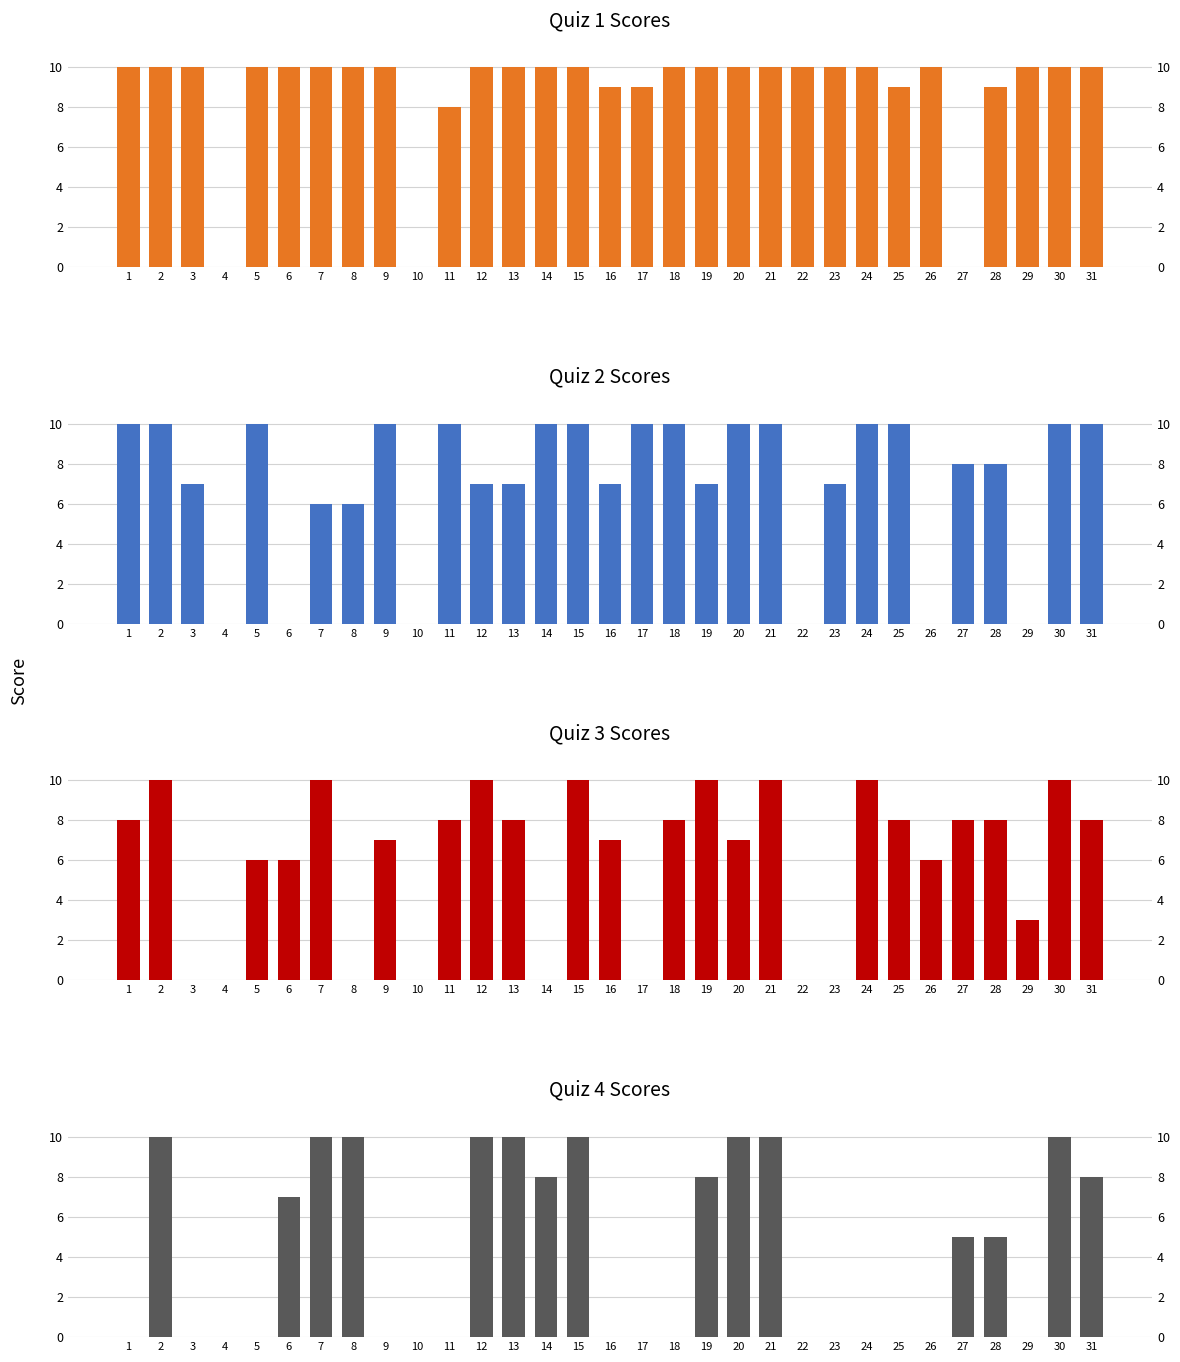

At which category is the sum across all series the highest?

2